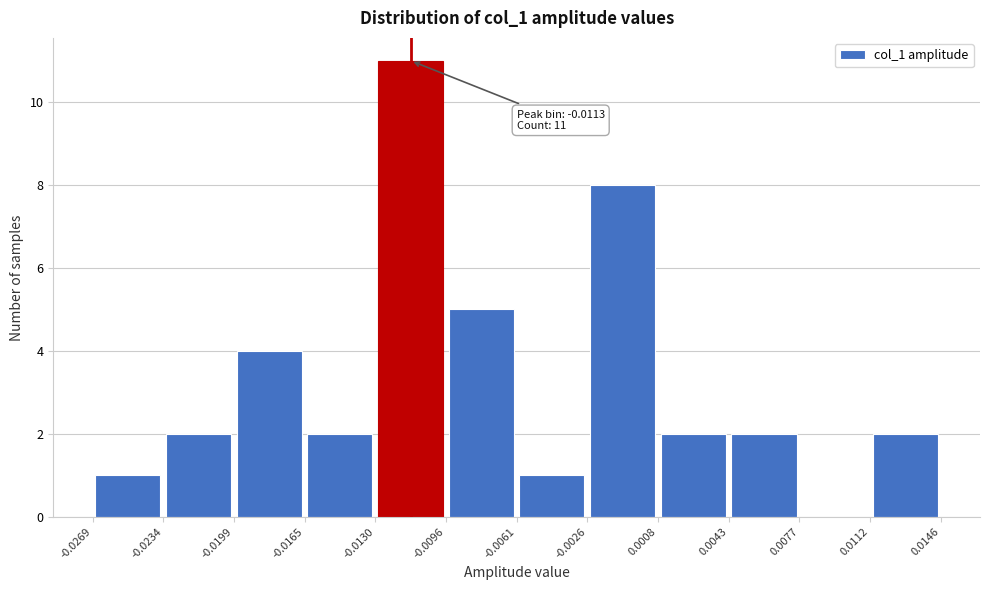

Which range on the x-axis has the tallest bar?

-0.0130 to -0.0096